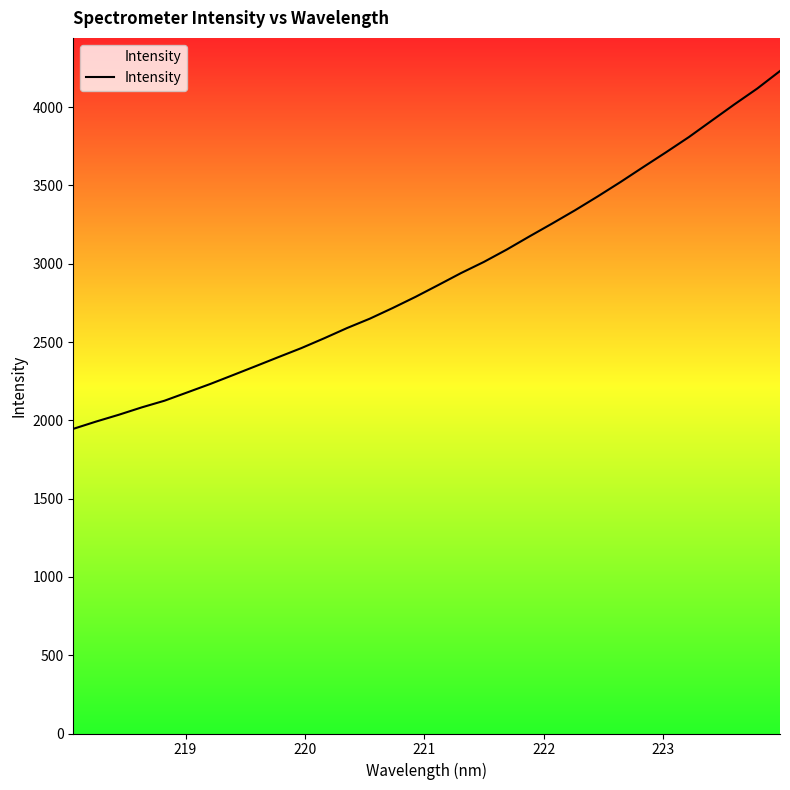

What is the label of the 27th point from the right?

223